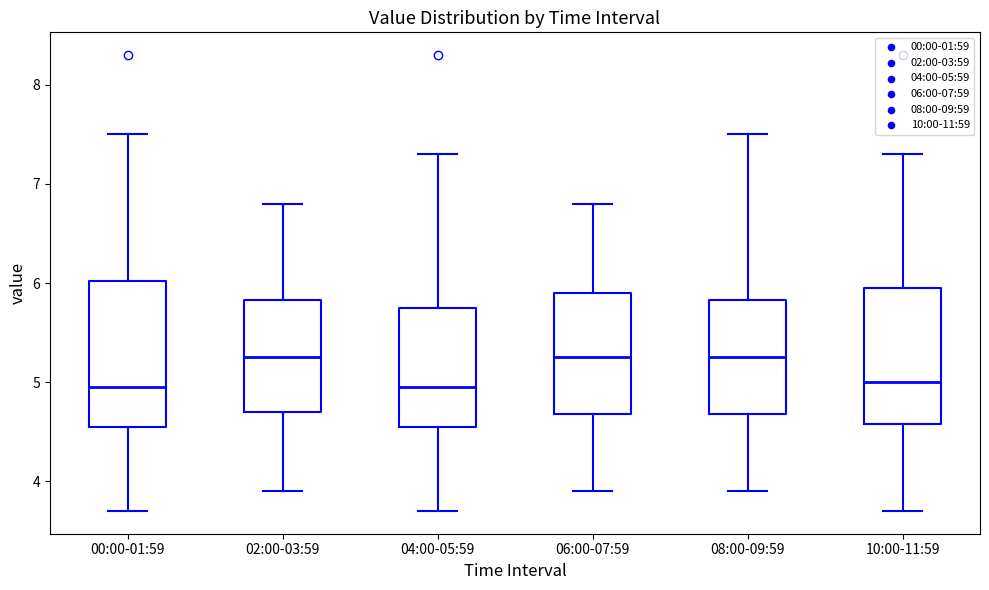

Reading left to right, transcribe this box plot: for each box, give where its median line is, the range the box spans, and where its two whiskers end, as read against the y-axis. The values are not printed on the chart, so give them approximately, as read against the axis.

00:00-01:59: median 5.0, box 4.6 to 6.0, whiskers 3.7 to 7.5
02:00-03:59: median 5.3, box 4.7 to 5.8, whiskers 3.9 to 6.8
04:00-05:59: median 5.0, box 4.6 to 5.8, whiskers 3.7 to 7.3
06:00-07:59: median 5.3, box 4.7 to 5.9, whiskers 3.9 to 6.8
08:00-09:59: median 5.3, box 4.7 to 5.8, whiskers 3.9 to 7.5
10:00-11:59: median 5.0, box 4.6 to 6.0, whiskers 3.7 to 7.3